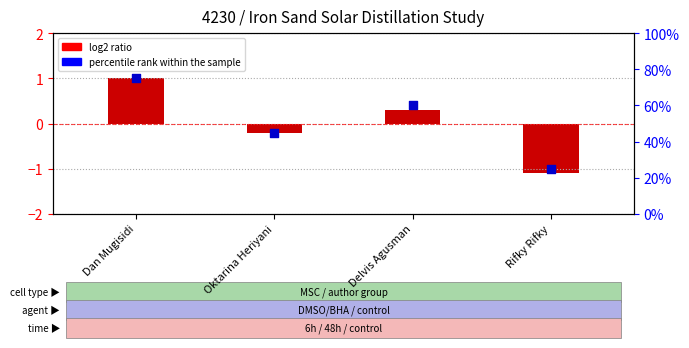

Which series has the largest Y range (max minus min)?

percentile rank within the sample